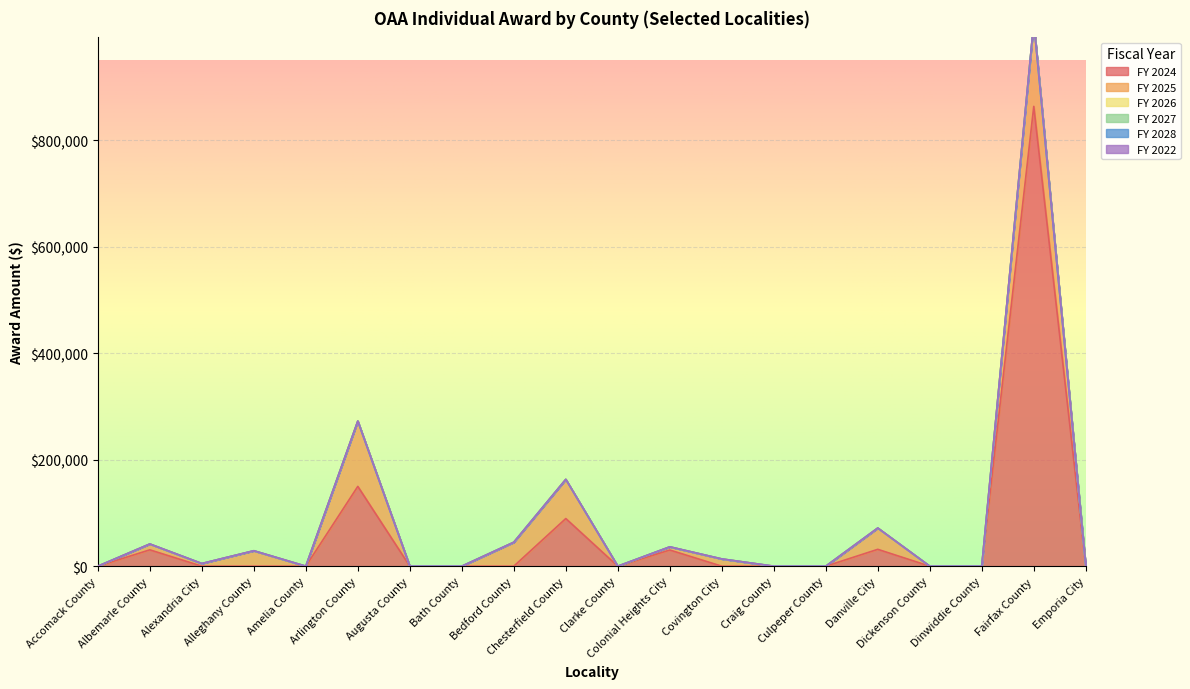

Which series has the largest total across all categories?

FY 2024